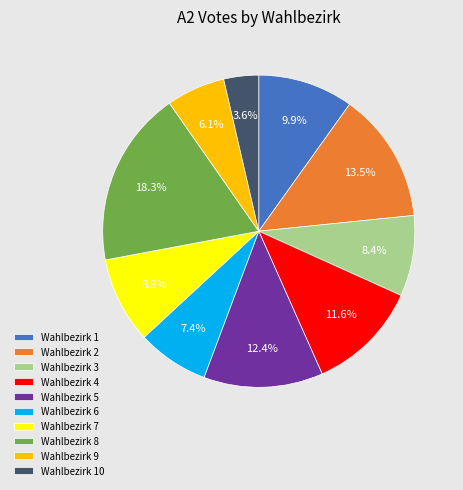

Does Wahlbezirk 3 represent more than half of the total?

No